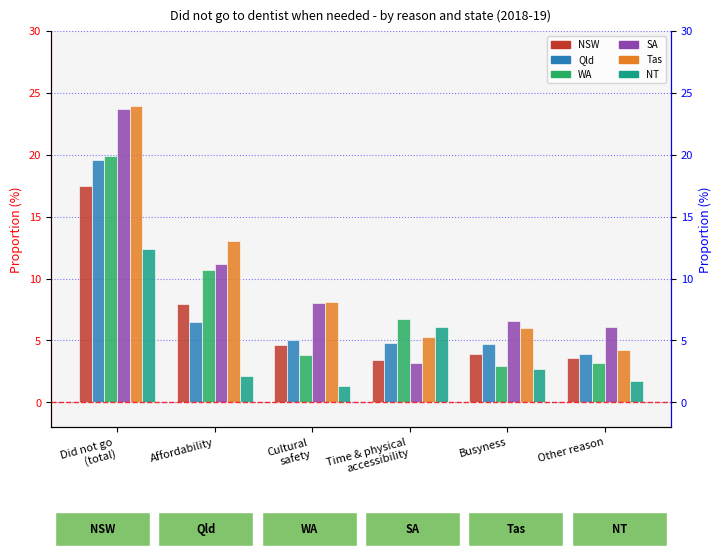

At how many categories does at least one series exceed 19?

1